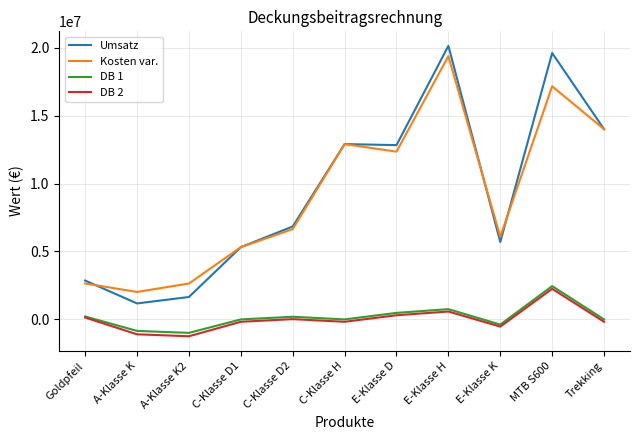

Which series has the widest spread of values?

Umsatz